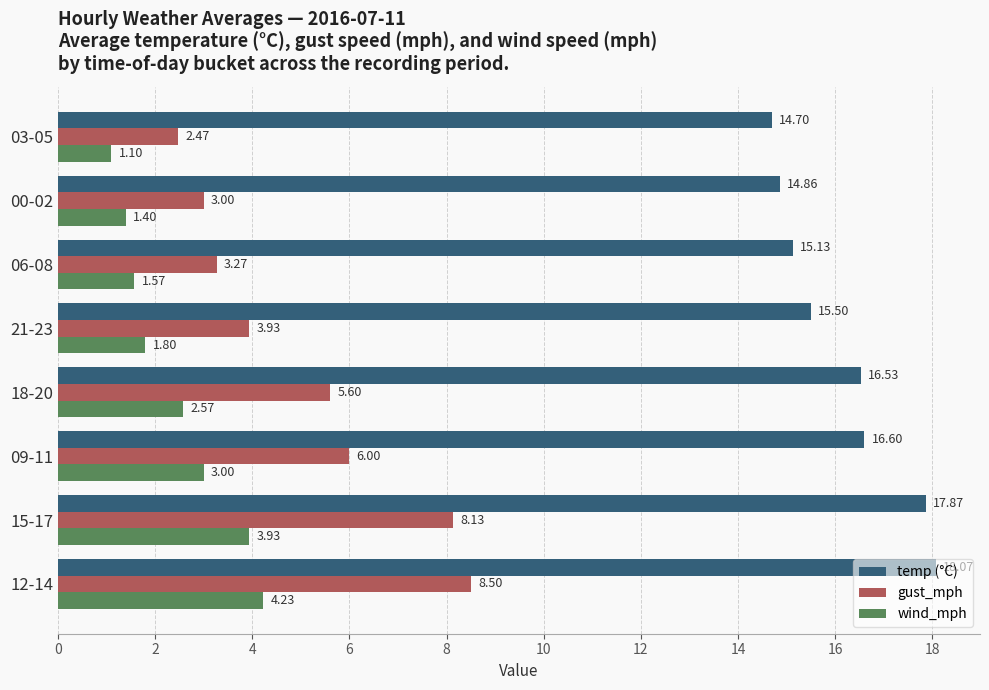

Rank the series by their maximum value, from highest to lowest.

temp (°C), gust_mph, wind_mph